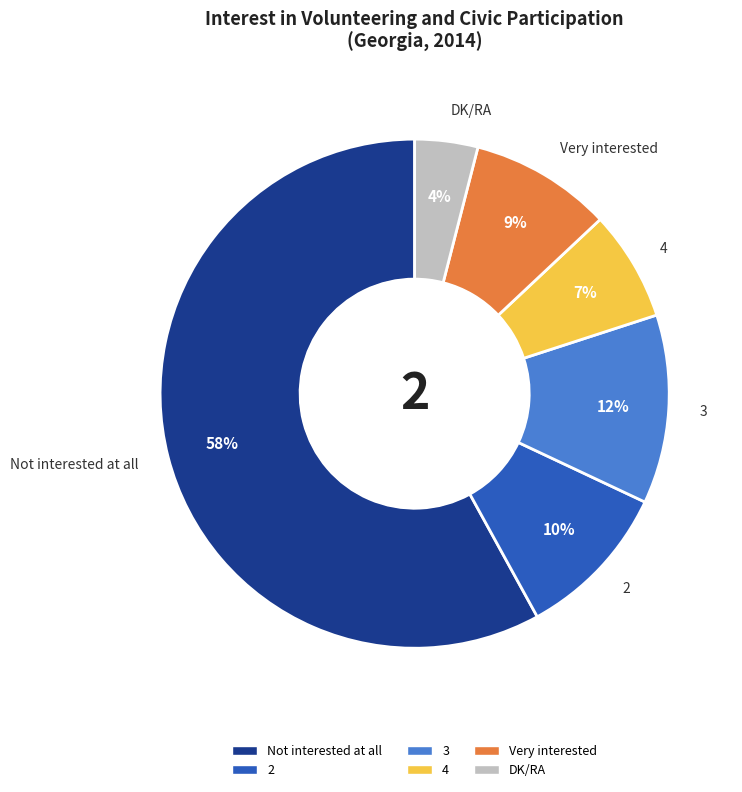

Approximately how many times larger is the value at 4 compared to 3?

0.6